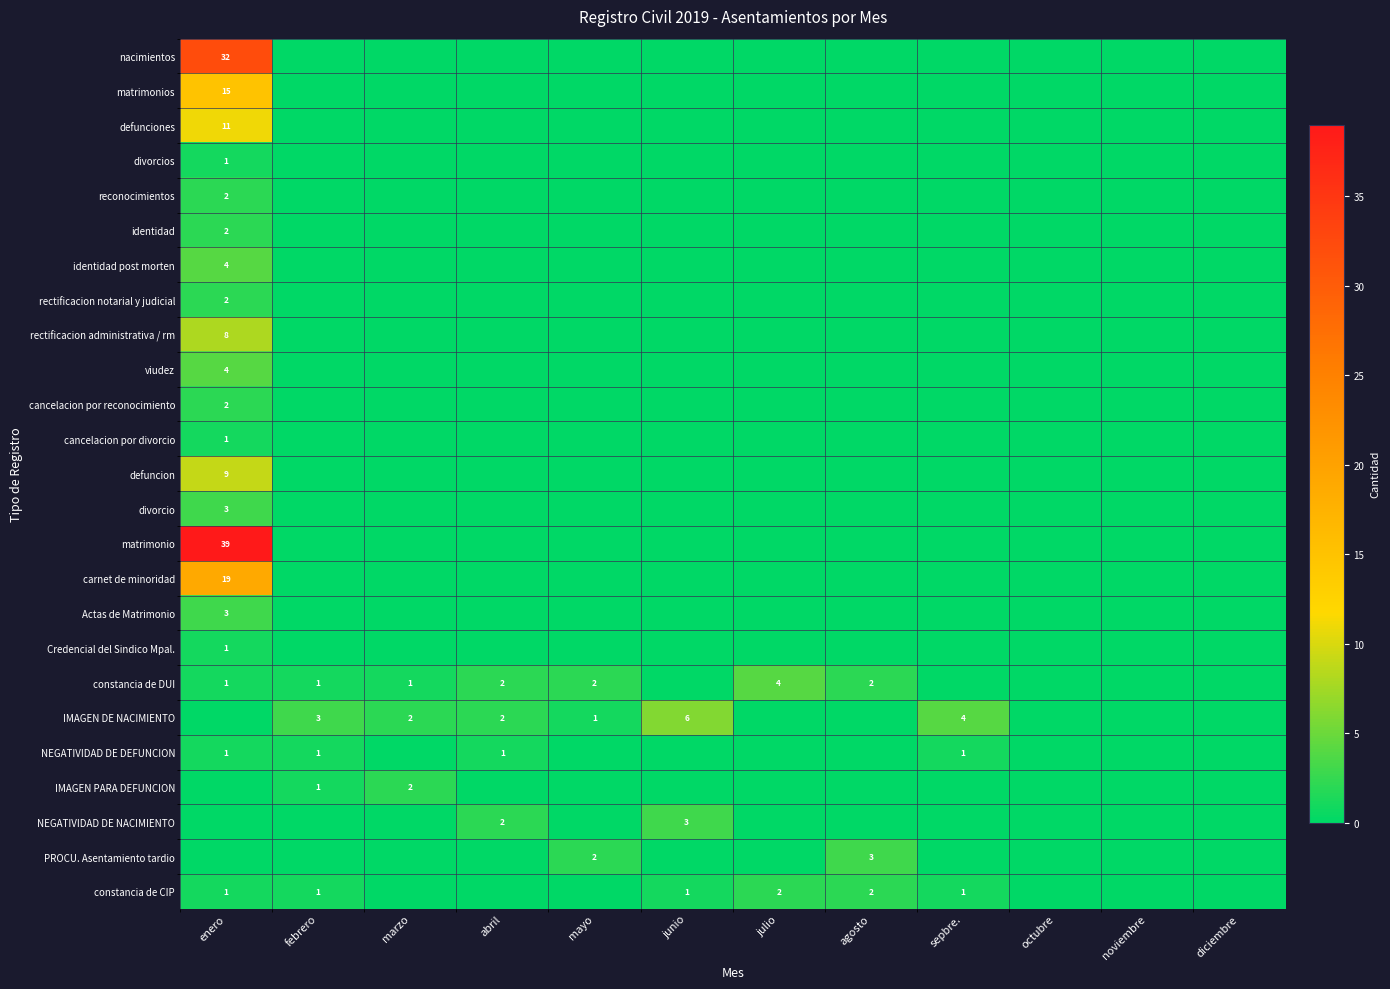

At which label is identidad closest to 1?

enero